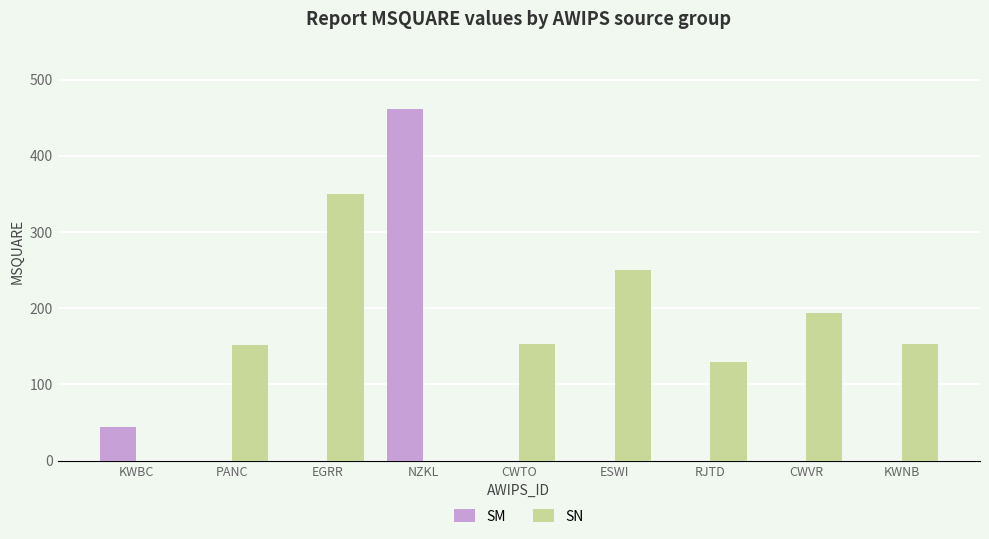

What is the sum of the SM values at EGRR and NZKL?

462